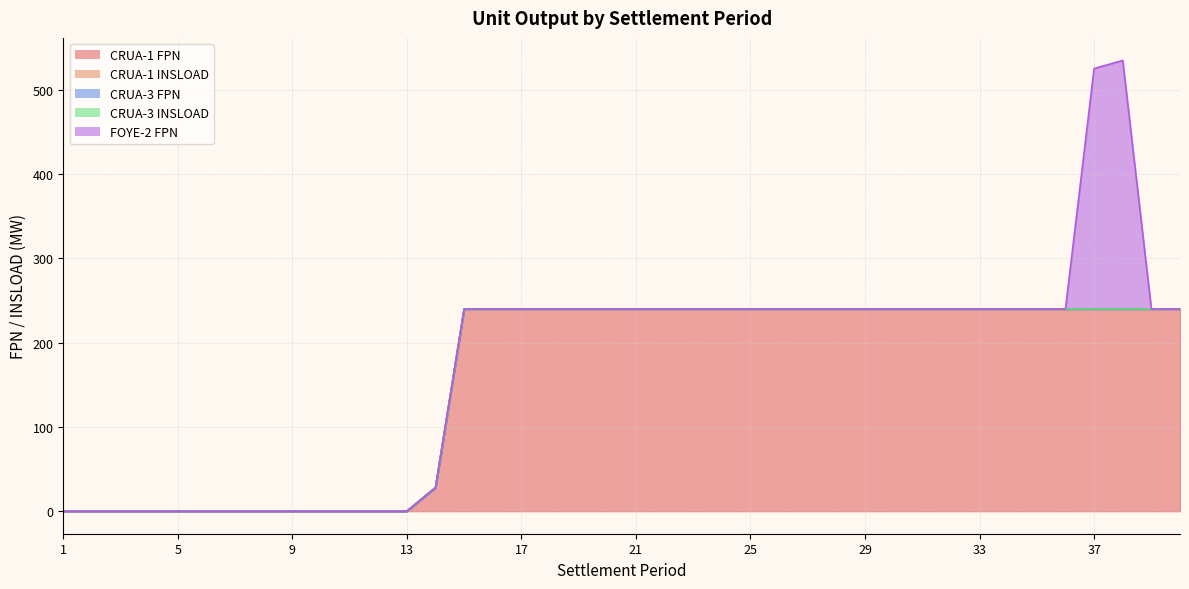

What is the spread (max minus min) of values at 28?

240.0